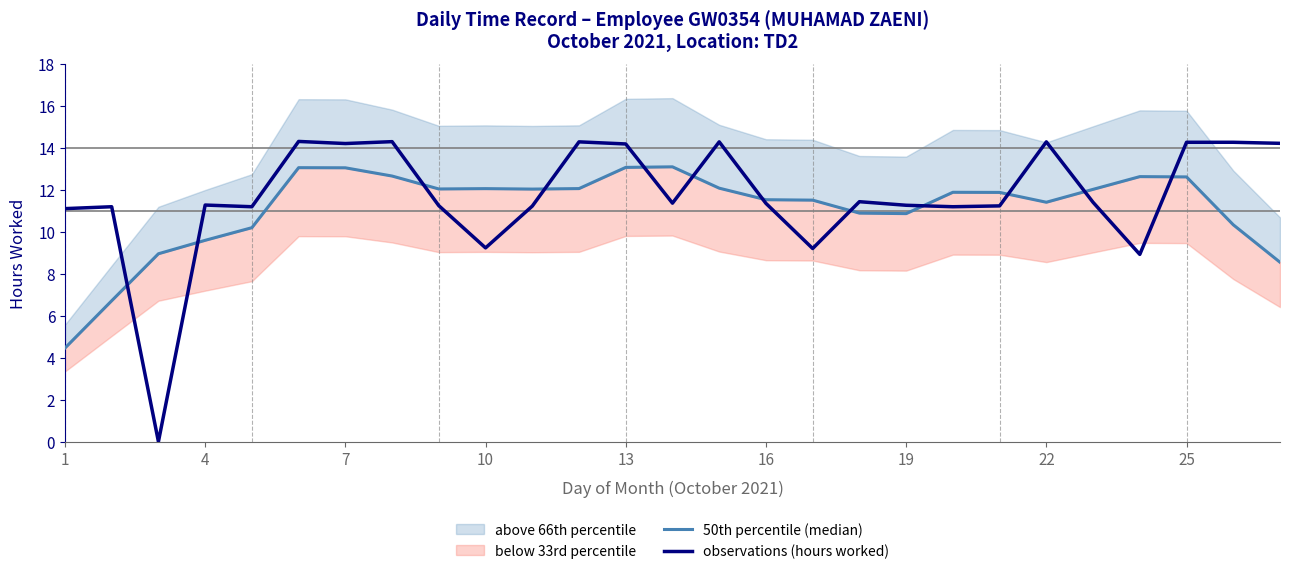

How many lines are shown in the chart?

2